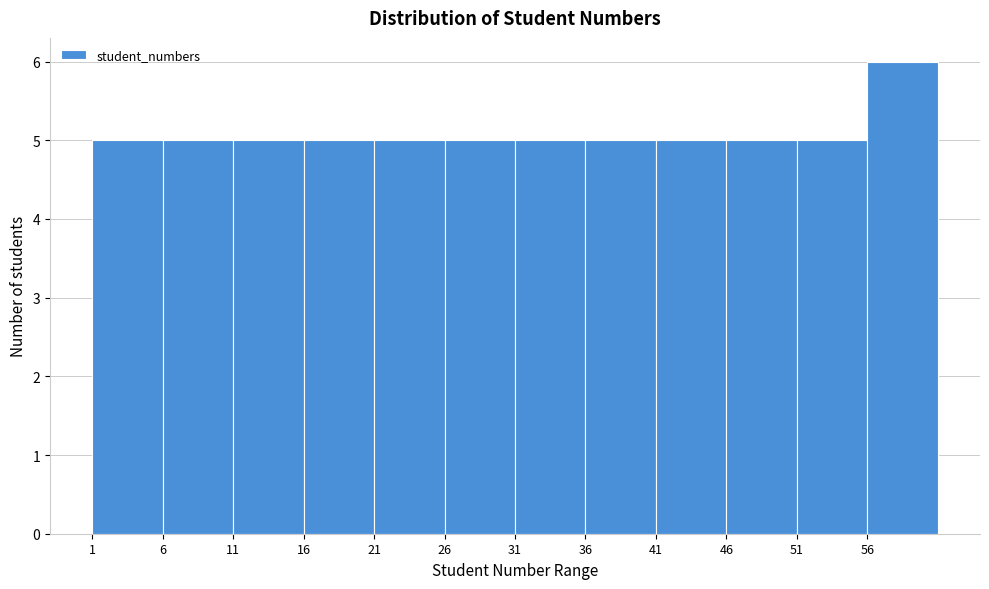

What is the height of the bar covering 21 to 26 on the x-axis? The values are not printed on the chart, so give them approximately, as read against the axis.

5